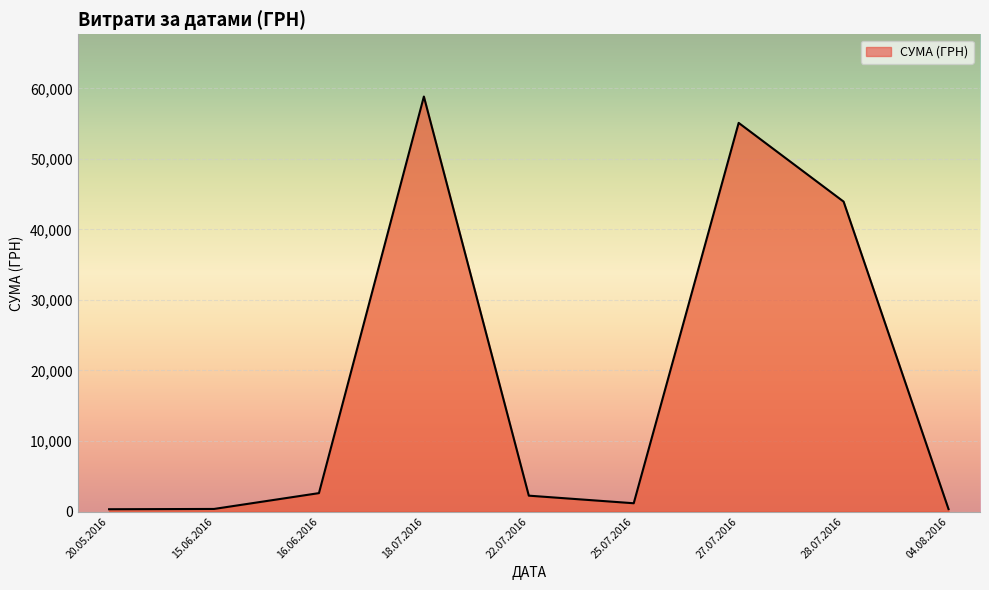

Where is the data nearest to the value 29585?

28.07.2016